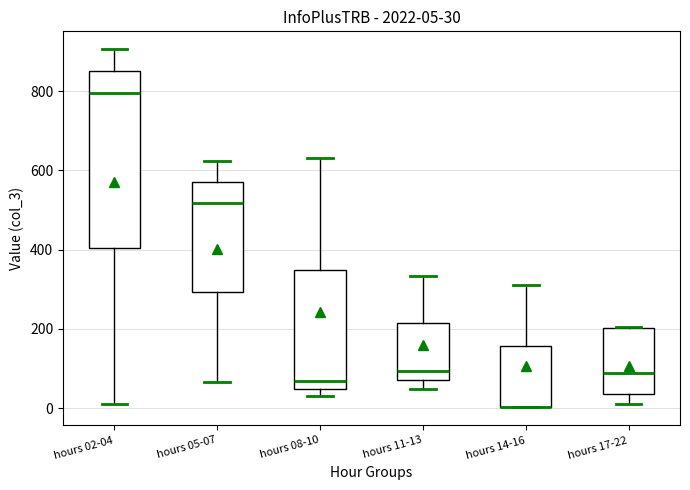

Comparing the boxes themselves (not the whiskers), which one is the tallest?

hours 02-04